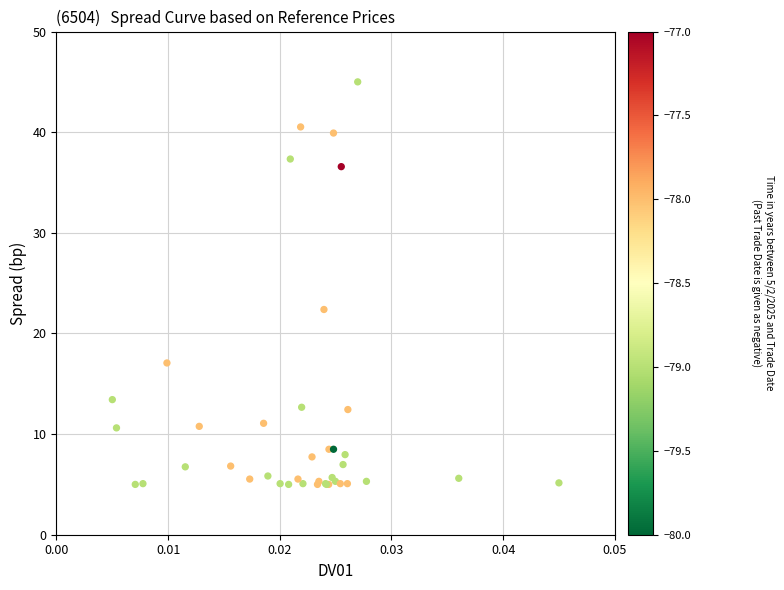

What Y value in the scatter plot is closest to 25?

22.4